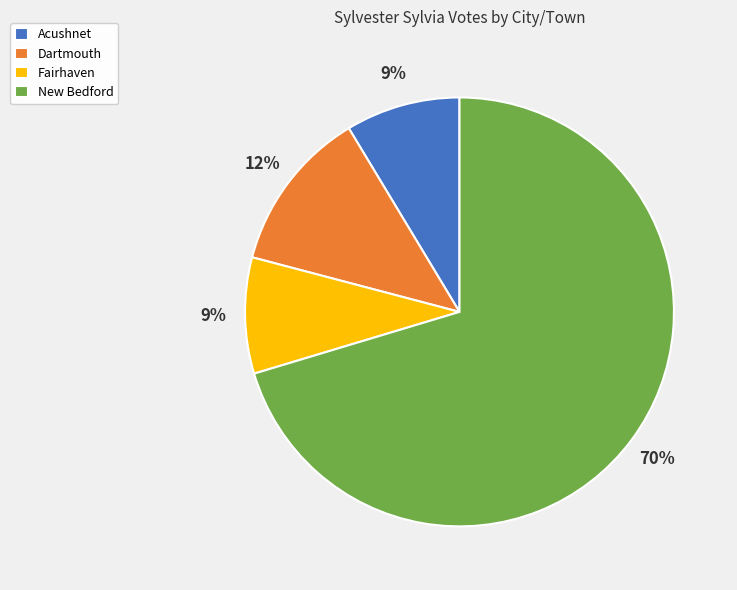

To the nearest percent, what portion does Fairhaven represent?

9%